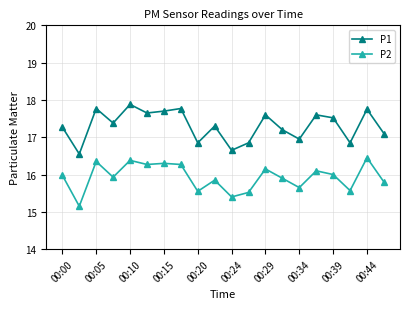

True or false: P2 and P1 cross at least once.

False